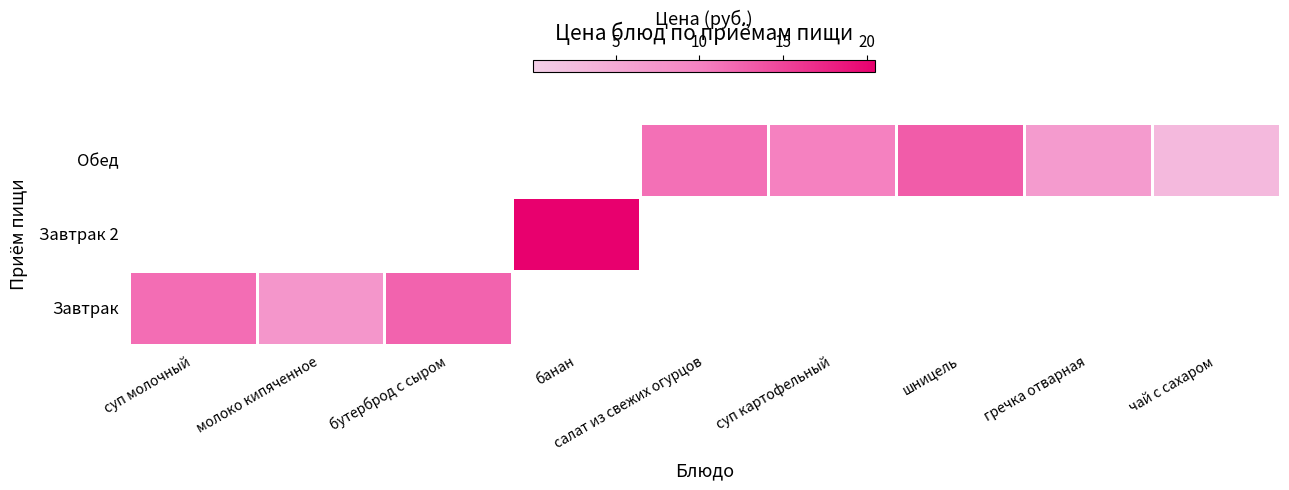

The value of Обед at шницель is 13.1. True or false?

True